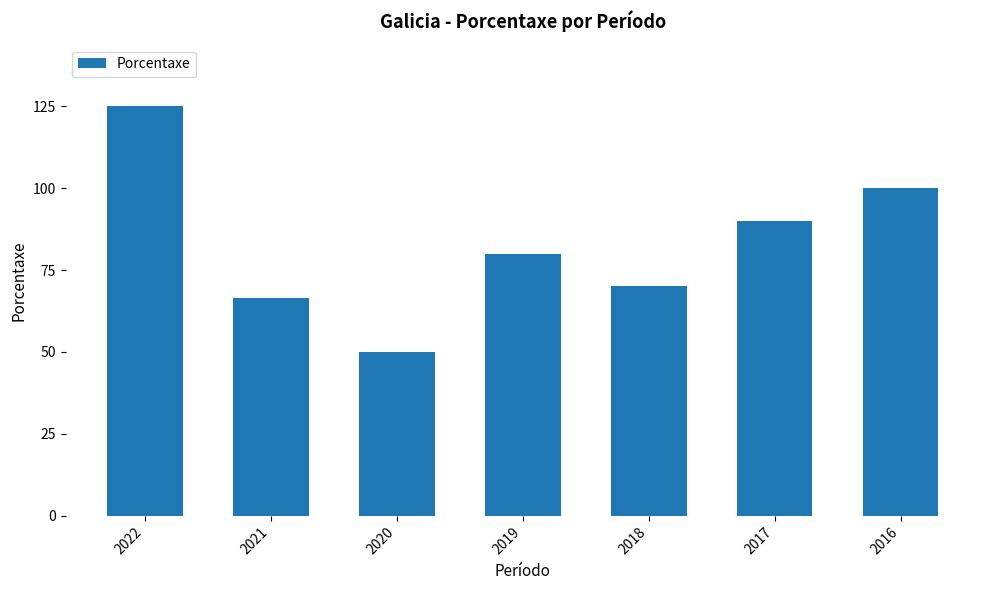

Rank the categories by value from highest to lowest.

2022, 2016, 2017, 2019, 2018, 2021, 2020